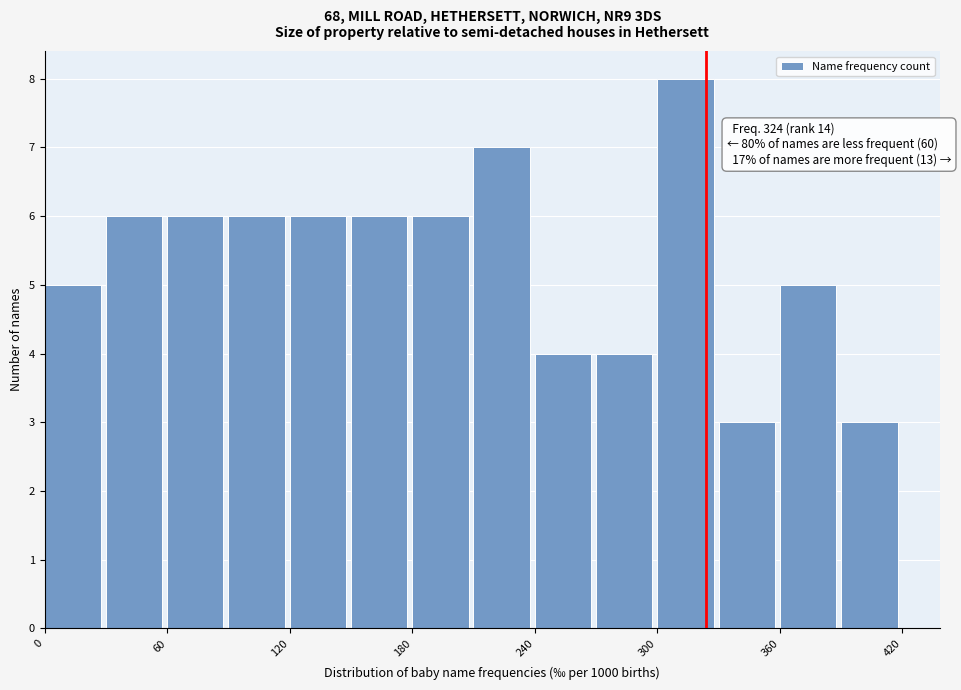

Read against the x-axis, roughly where is the centre of the tallest bar?

310